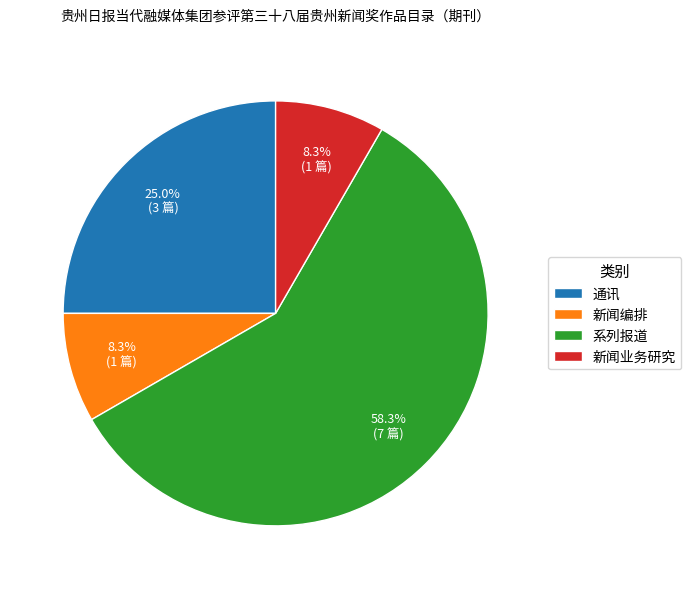

What percentage is NOT represented by 新闻编排?

91.7%